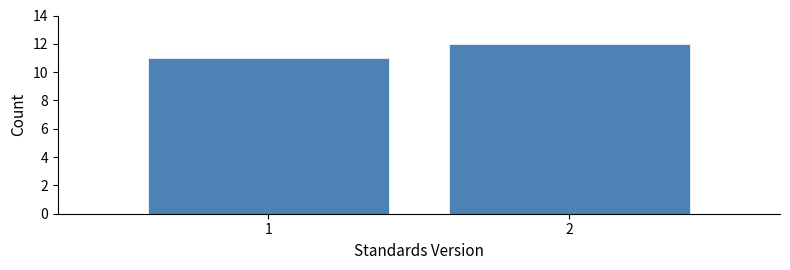

Reading left to right, transcribe all the data shown in this chart.

11	12